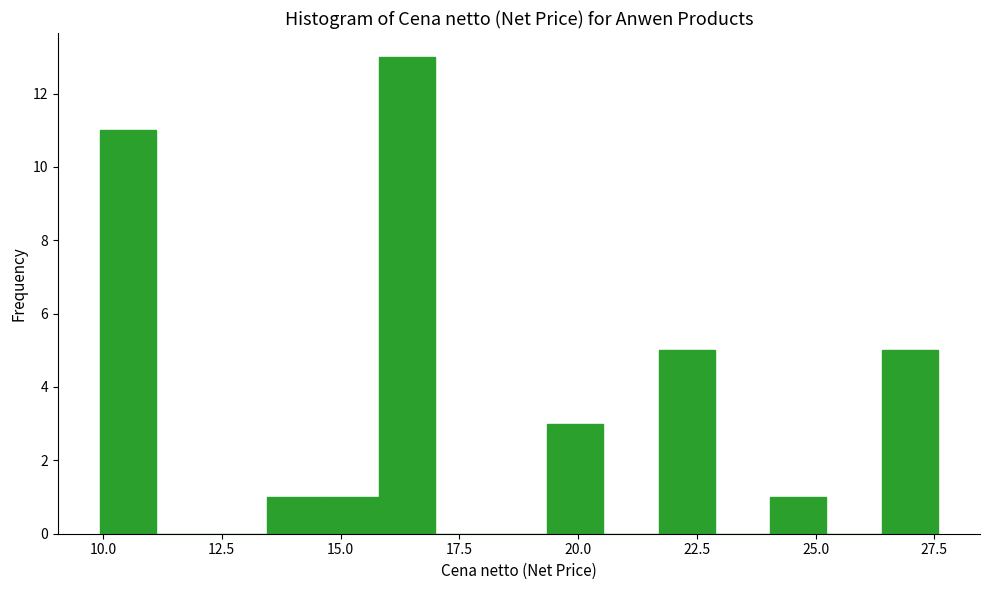

Around what value on the x-axis is the tallest bar? Give the approximate position of its centre, as read against the axis.

16.5